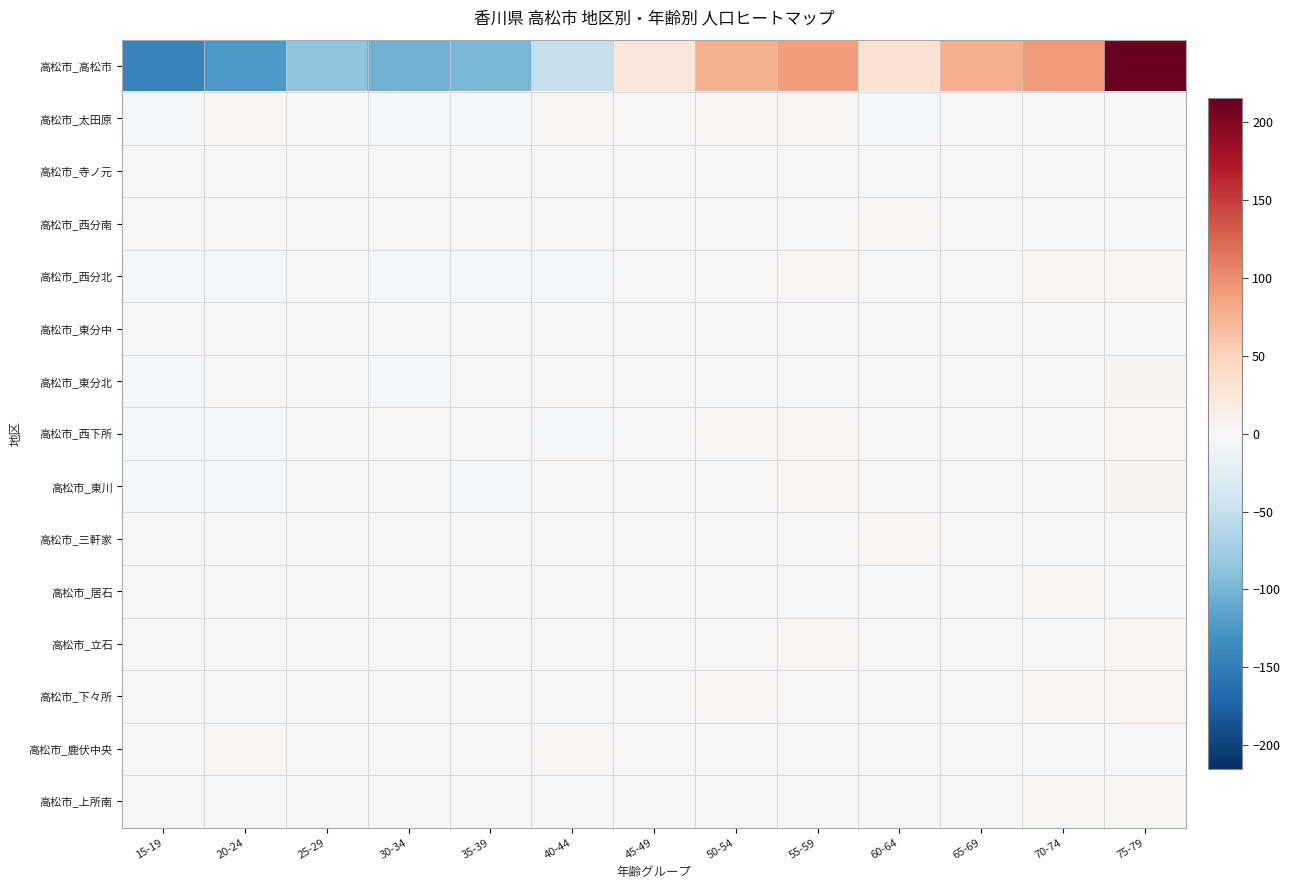

Reading left to right, transcribe all the data shown in this chart.

高松市_高松市: 15-19=-144.5	20-24=-123.5	25-29=-87.5	30-34=-103.5	35-39=-98.5	40-44=-49.5	45-49=24.5	50-54=76.5	55-59=89.5	60-64=30.5	65-69=78.5	70-74=91.5	75-79=215.5
高松市_太田原: 15-19=-3.0	20-24=4.0	25-29=-1.0	30-34=-2.0	35-39=-3.0	40-44=2.0	45-49=1.0	50-54=3.0	55-59=2.0	60-64=-2.0	65-69=-1.0	70-74=0.0	75-79=0.0
高松市_寺ノ元: 15-19=-0.4	20-24=-0.4	25-29=-0.4	30-34=-0.4	35-39=-0.4	40-44=-0.4	45-49=-0.4	50-54=-0.4	55-59=1.6	60-64=1.6	65-69=0.6	70-74=-0.4	75-79=-0.4
高松市_西分南: 15-19=-1.1	20-24=-1.1	25-29=-1.1	30-34=-1.1	35-39=-0.1	40-44=-0.1	45-49=0.9	50-54=0.9	55-59=-0.1	60-64=1.9	65-69=-0.1	70-74=0.9	75-79=-0.1
高松市_西分北: 15-19=-1.8	20-24=-1.8	25-29=-0.8	30-34=-1.8	35-39=-1.8	40-44=-1.8	45-49=0.2	50-54=0.2	55-59=4.2	60-64=1.2	65-69=-0.8	70-74=2.2	75-79=2.2
高松市_東分中: 15-19=-0.8	20-24=-0.8	25-29=-0.8	30-34=1.2	35-39=-0.8	40-44=-0.8	45-49=0.2	50-54=0.2	55-59=1.2	60-64=1.2	65-69=-0.8	70-74=0.2	75-79=1.2
高松市_東分北: 15-19=-1.9	20-24=-0.9	25-29=-0.9	30-34=-1.9	35-39=-0.9	40-44=-0.9	45-49=-0.9	50-54=1.1	55-59=0.1	60-64=-0.9	65-69=1.1	70-74=1.1	75-79=6.1
高松市_西下所: 15-19=-3.2	20-24=-2.2	25-29=0.8	30-34=-1.2	35-39=0.8	40-44=-2.2	45-49=-1.2	50-54=2.8	55-59=2.8	60-64=-0.2	65-69=-1.2	70-74=-1.2	75-79=4.8
高松市_東川: 15-19=-3.5	20-24=-3.5	25-29=-0.5	30-34=-0.5	35-39=-3.5	40-44=-1.5	45-49=0.5	50-54=0.5	55-59=4.5	60-64=-0.5	65-69=0.5	70-74=0.5	75-79=6.5
高松市_三軒家: 15-19=-0.6	20-24=-0.6	25-29=-0.6	30-34=-0.6	35-39=-0.6	40-44=-0.6	45-49=-0.6	50-54=1.4	55-59=-0.6	60-64=2.4	65-69=0.4	70-74=0.4	75-79=0.4
高松市_居石: 15-19=-0.8	20-24=-0.8	25-29=-0.8	30-34=0.2	35-39=0.2	40-44=-0.8	45-49=1.2	50-54=-0.8	55-59=-0.8	60-64=-0.8	65-69=0.2	70-74=3.2	75-79=0.2
高松市_立石: 15-19=-0.8	20-24=-0.8	25-29=0.2	30-34=-0.8	35-39=-0.8	40-44=-0.8	45-49=-0.8	50-54=0.2	55-59=2.2	60-64=-0.8	65-69=1.2	70-74=-0.8	75-79=2.2
高松市_下々所: 15-19=-1.6	20-24=-1.6	25-29=-1.6	30-34=1.4	35-39=-1.6	40-44=-1.6	45-49=0.4	50-54=2.4	55-59=-1.6	60-64=-0.6	65-69=0.4	70-74=2.4	75-79=3.4
高松市_鹿伏中央: 15-19=-0.4	20-24=2.6	25-29=0.6	30-34=-1.4	35-39=-1.4	40-44=2.6	45-49=-1.4	50-54=0.6	55-59=0.6	60-64=-1.4	65-69=-1.4	70-74=-0.4	75-79=0.6
高松市_上所南: 15-19=0.9	20-24=-1.1	25-29=-1.1	30-34=-1.1	35-39=-1.1	40-44=-0.1	45-49=-0.1	50-54=-0.1	55-59=0.9	60-64=-1.1	65-69=-1.1	70-74=1.9	75-79=2.9